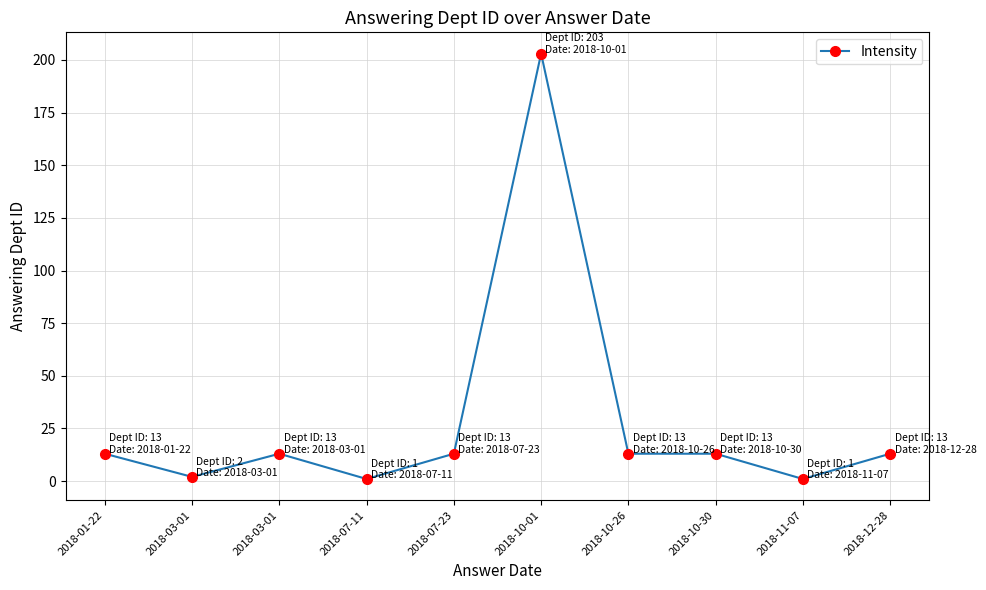

How many categories are shown in the chart?

10